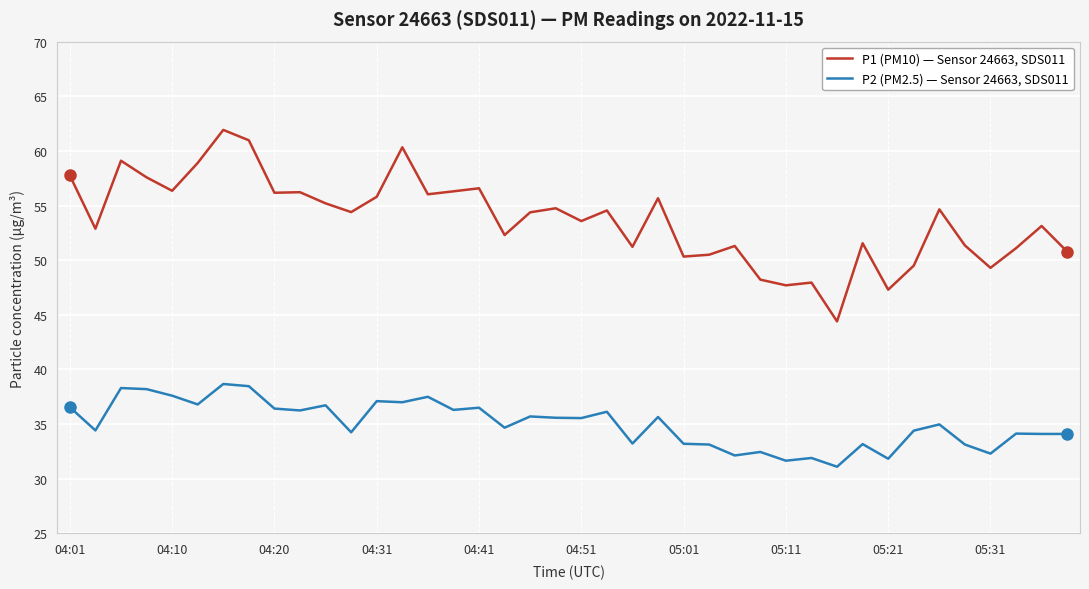

True or false: P2 (PM2.5) — Sensor 24663, SDS011 and P1 (PM10) — Sensor 24663, SDS011 intersect in this chart.

False